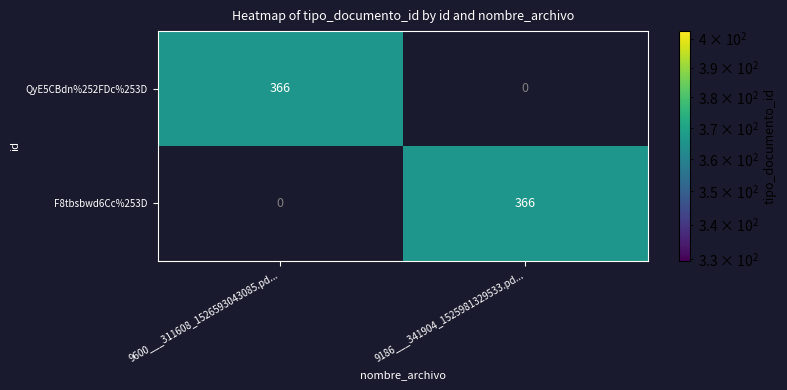

Reading left to right, extract all data points from this chart.

QyE5CBdn%252FDc%253D: 9600___311608_1526593043085.pd...=366	9186___341904_1525981329533.pd...=0
F8tbsbwd6Cc%253D: 9600___311608_1526593043085.pd...=0	9186___341904_1525981329533.pd...=366